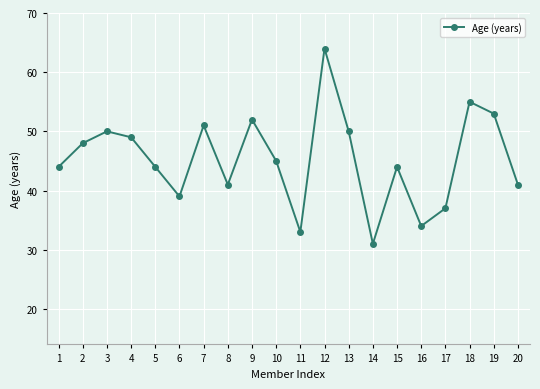

Approximately how many times larger is the value at 15 compared to 10?

1.0